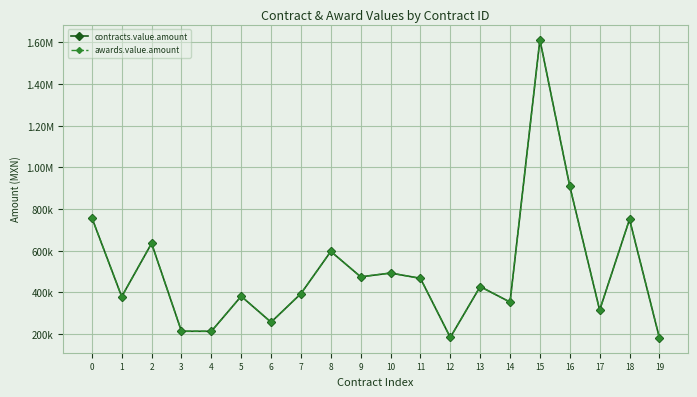

Is this an area chart (filled region under the line)?

No